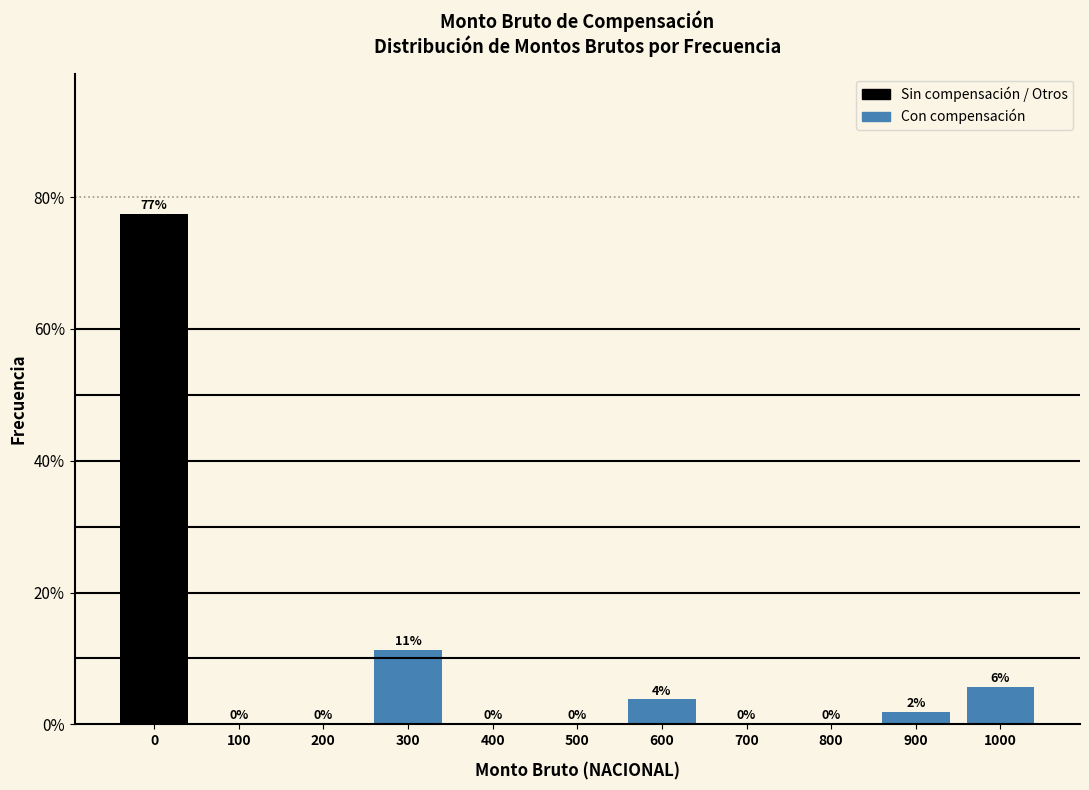

What is the greatest value displayed?

77.4